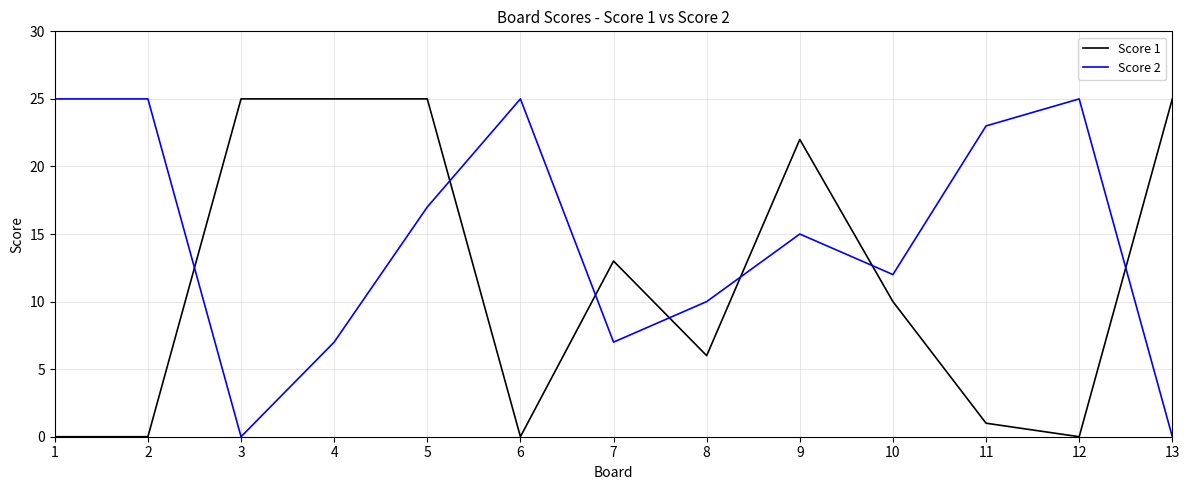

What is the highest value of the Score 2 series?

25